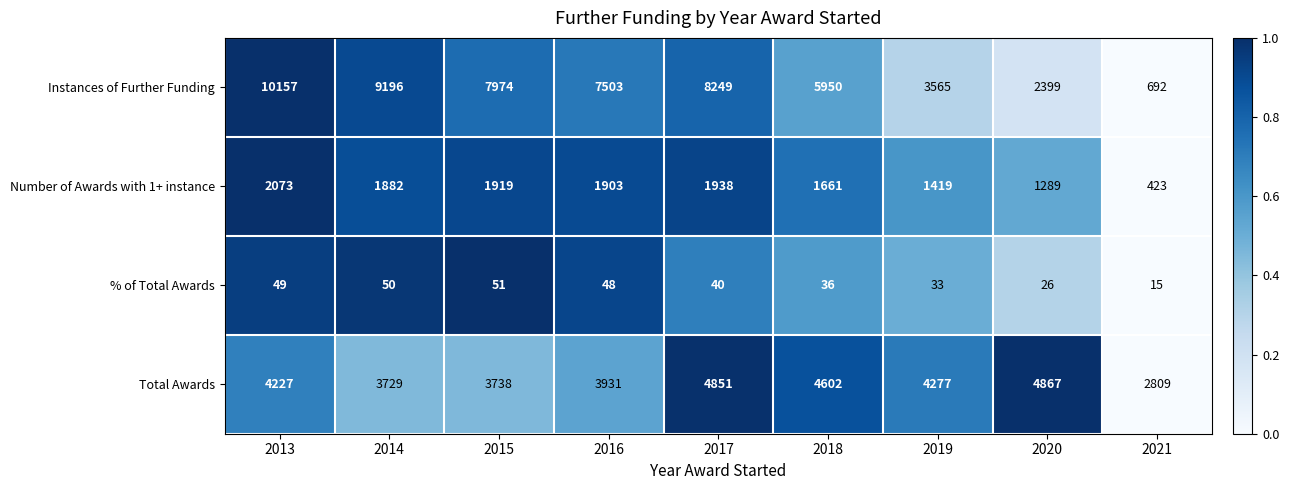

What is the difference between the highest and lowest values at 2018?

5914